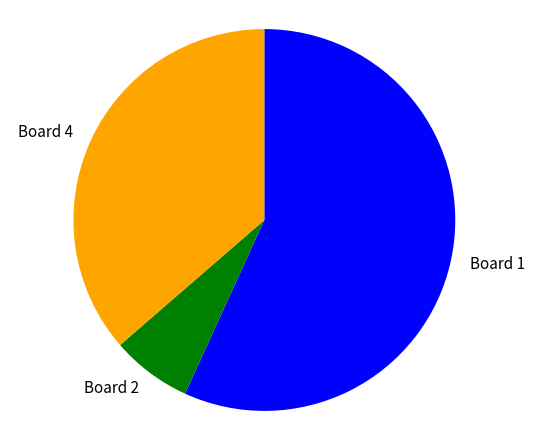

Combined, do Board 4 and Board 2 account for over 50%?

No